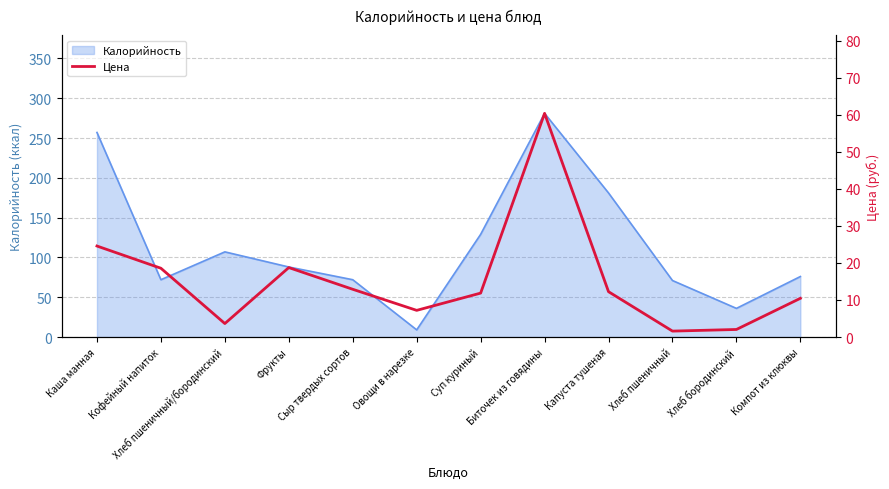

What is the label of the 11th point from the right?

Кофейный напиток